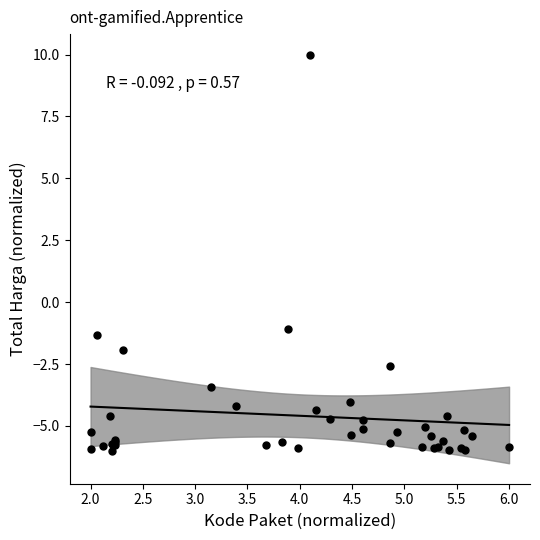

What Y value in the scatter plot is closest to 2?

-1.1